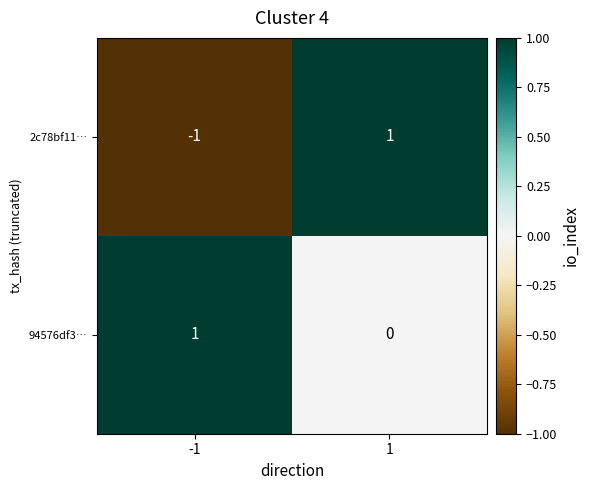

What is the difference between the highest and lowest values at 1?

1